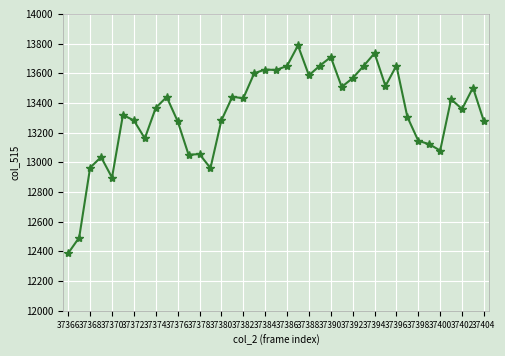

What is the difference between the maximum and minimum values?

1399